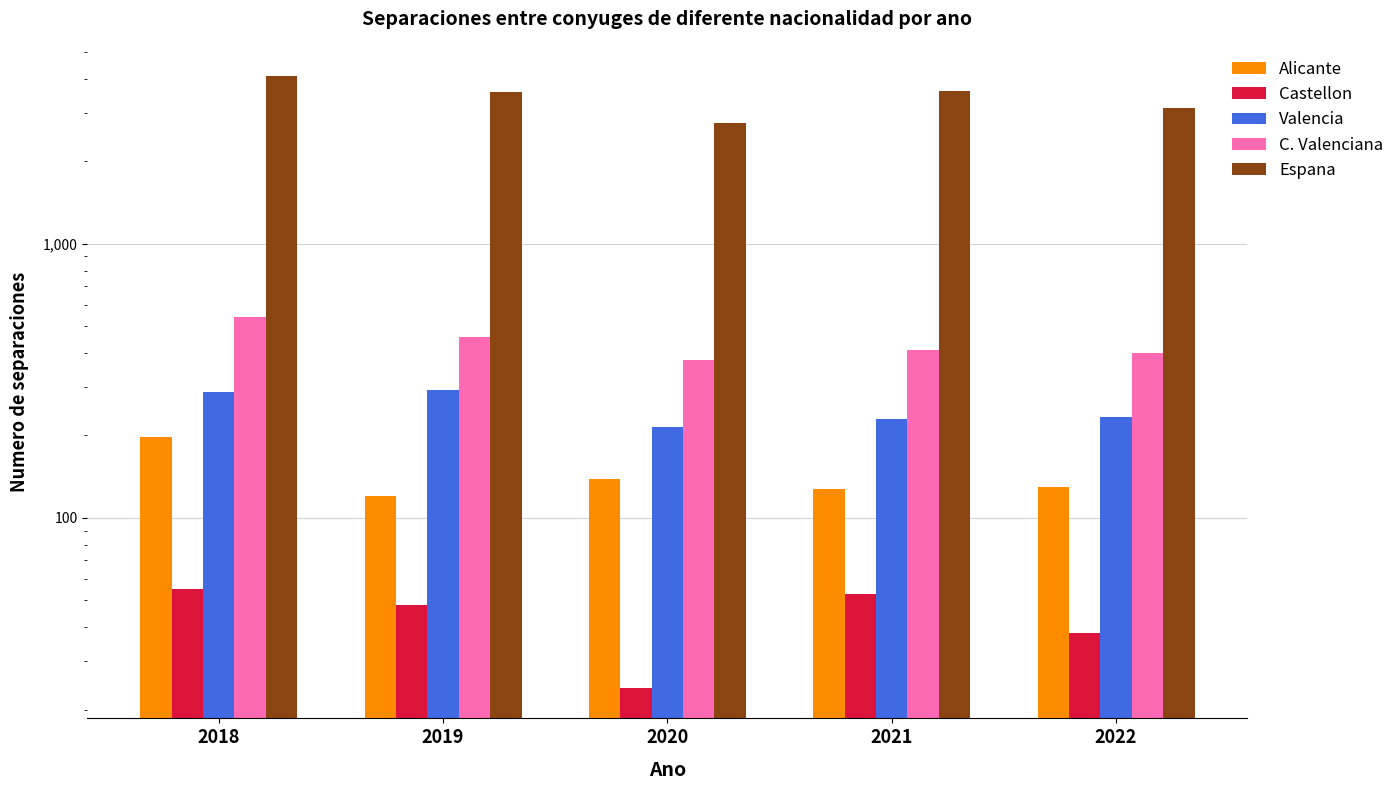

What value does the Castellon series have at 2019, to the nearest 5?

50